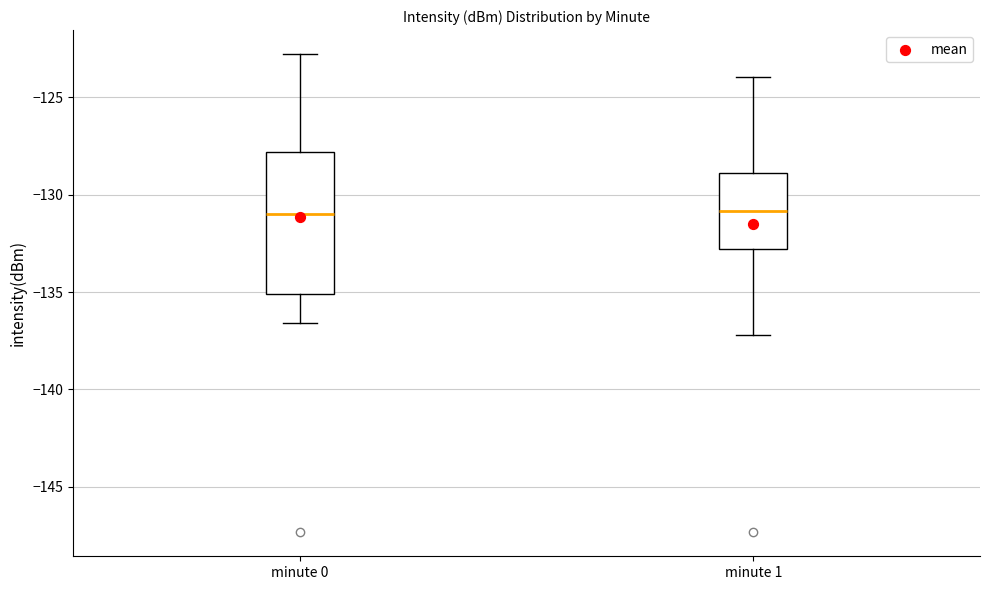

Comparing the boxes themselves (not the whiskers), which one is the tallest?

minute 0